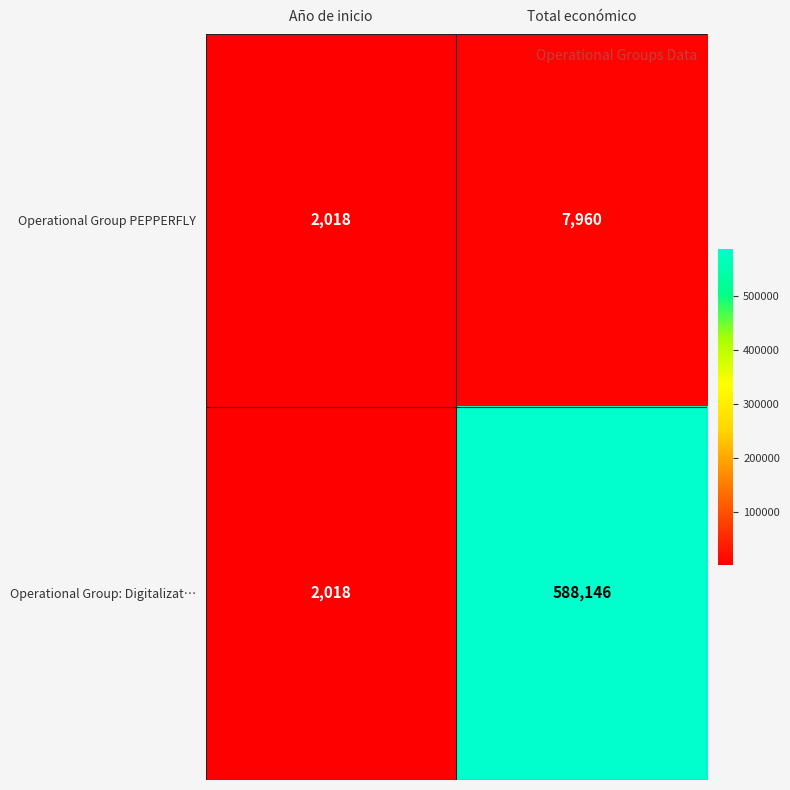

Reading right to left, transcribe all the data shown in this chart.

Operational Group PEPPERFLY: Total económico=7960	Año de inicio=2018
Operational Group: Digitalizat…: Total económico=588146	Año de inicio=2018